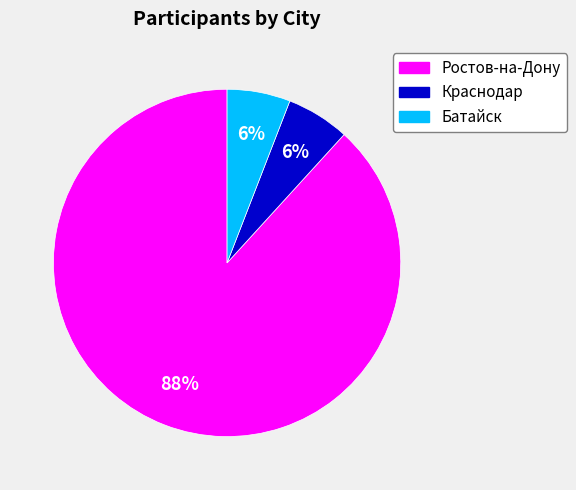

Is there a majority slice in this chart?

Yes